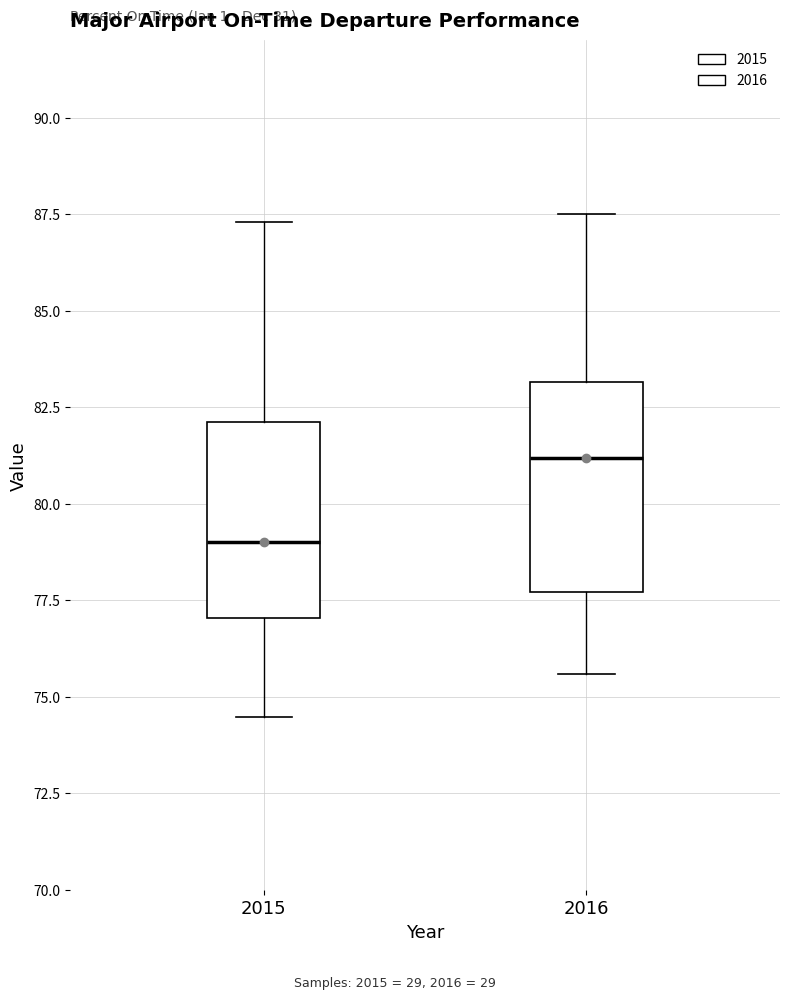

Reading left to right, read every box against the y-axis: the position of its median line, the range the box covers, and the ends of its whiskers. The values are not printed on the chart, so give them approximately, as read against the axis.

2015: median 79.0, box 77.0 to 82.0, whiskers 74.5 to 87.5
2016: median 81.0, box 77.5 to 83.0, whiskers 75.5 to 87.5